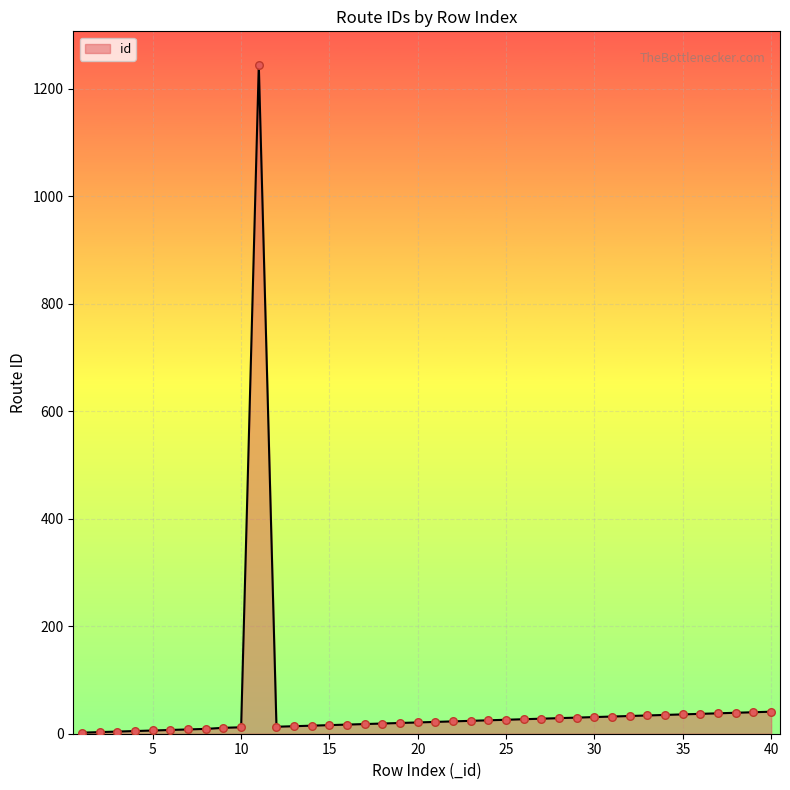

What is the difference between the maximum and minimum values?

1243